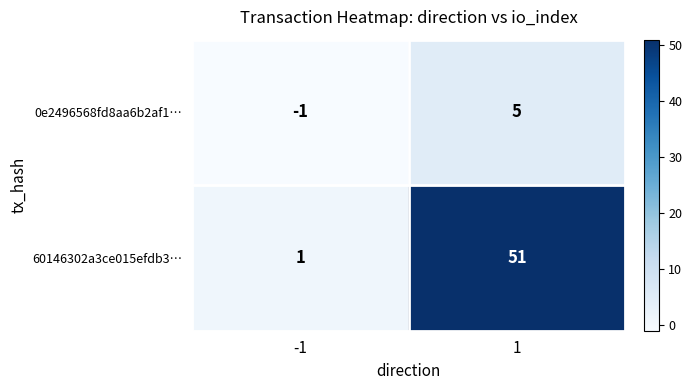

How many values in 0e2496568fd8aa6b2af1… are above zero?

1